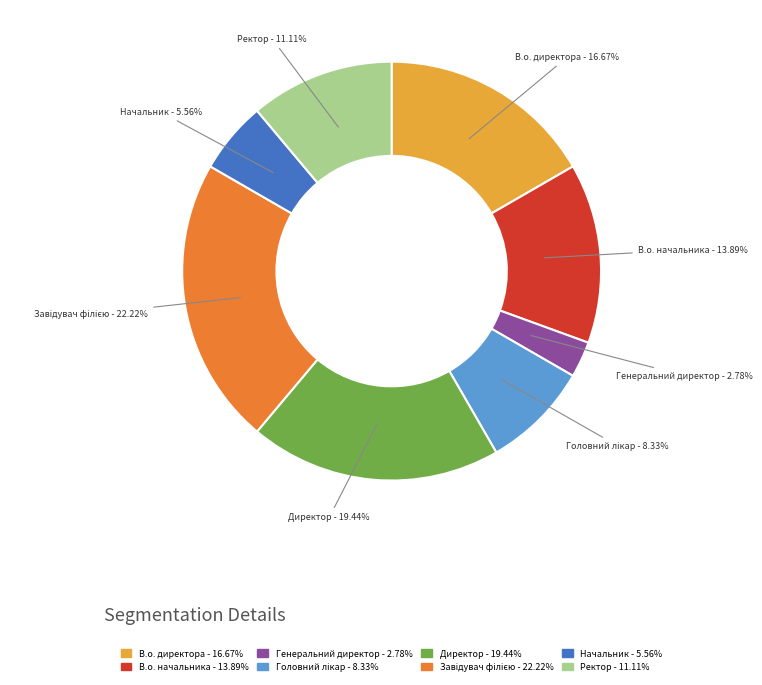

Approximately how many times larger is the value at Ректор compared to В.о. директора?

0.7